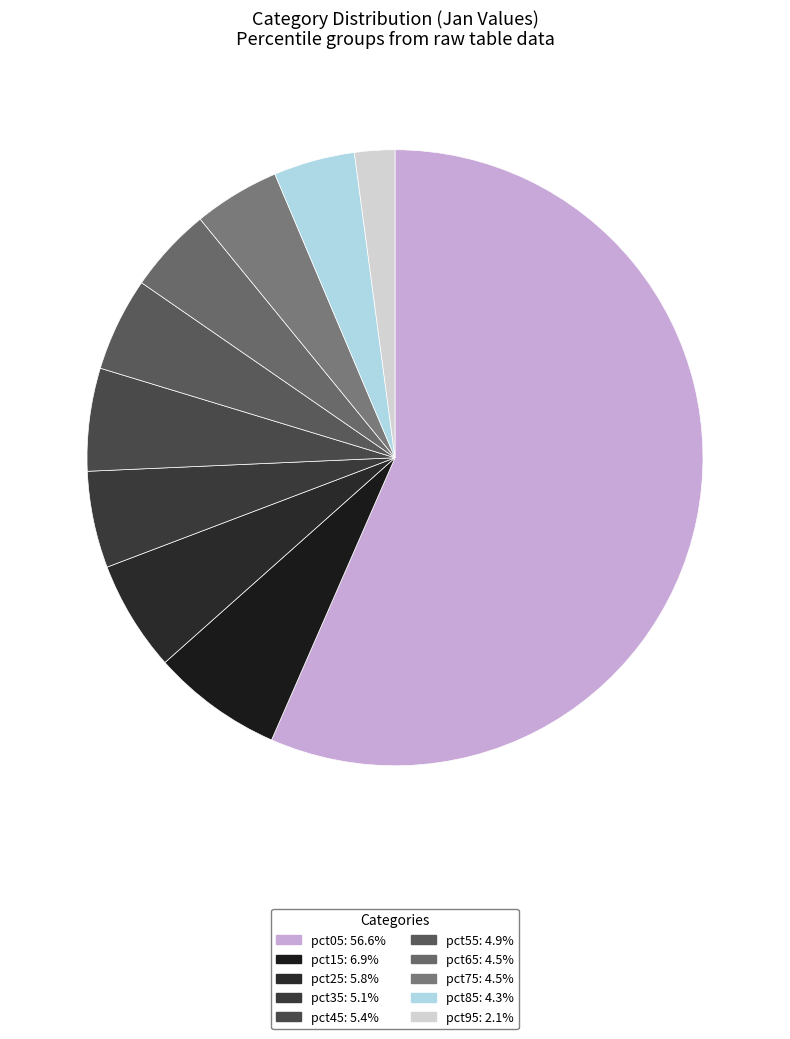

How many slices are in this pie chart?

10